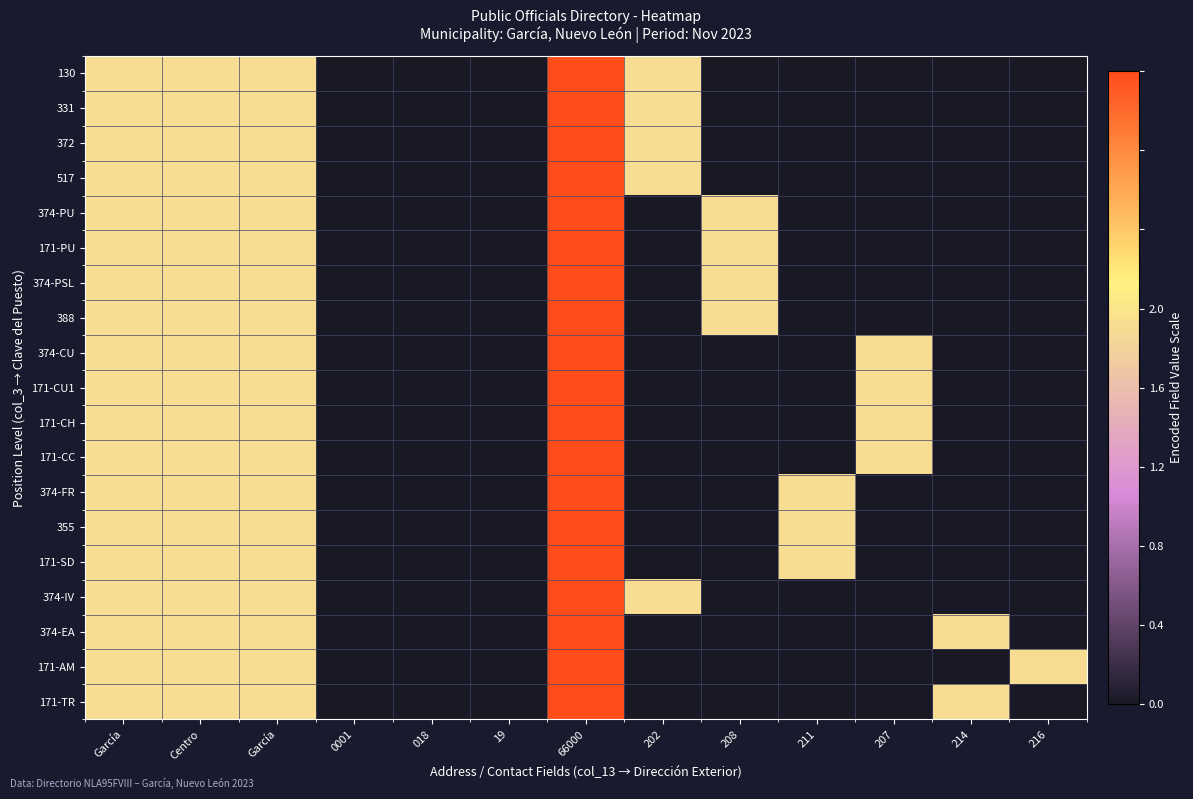

Count the number of categories in the chart.

13